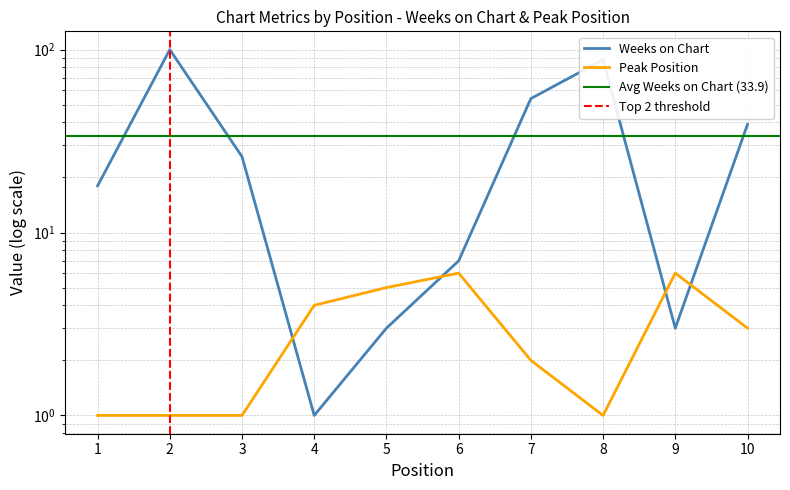

Reading left to right, what are all the values shown in this chart?

Weeks on Chart: 18	100	26	1	3	7	54	88	3	39
Peak Position: 1	1	1	4	5	6	2	1	6	3